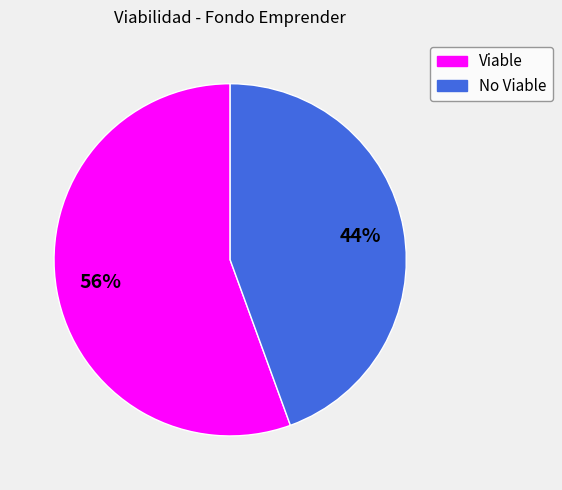

To the nearest percent, what percentage of the pie is Viable?

56%